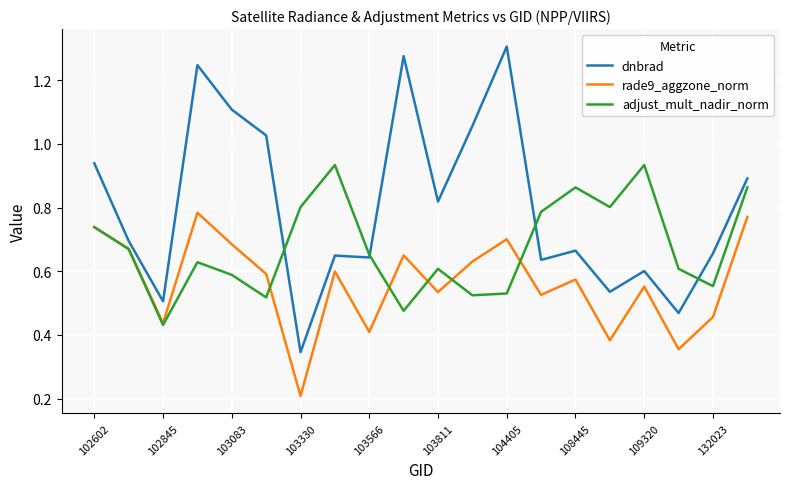

List the series in order of their peak value, highest first.

dnbrad, adjust_mult_nadir_norm, rade9_aggzone_norm